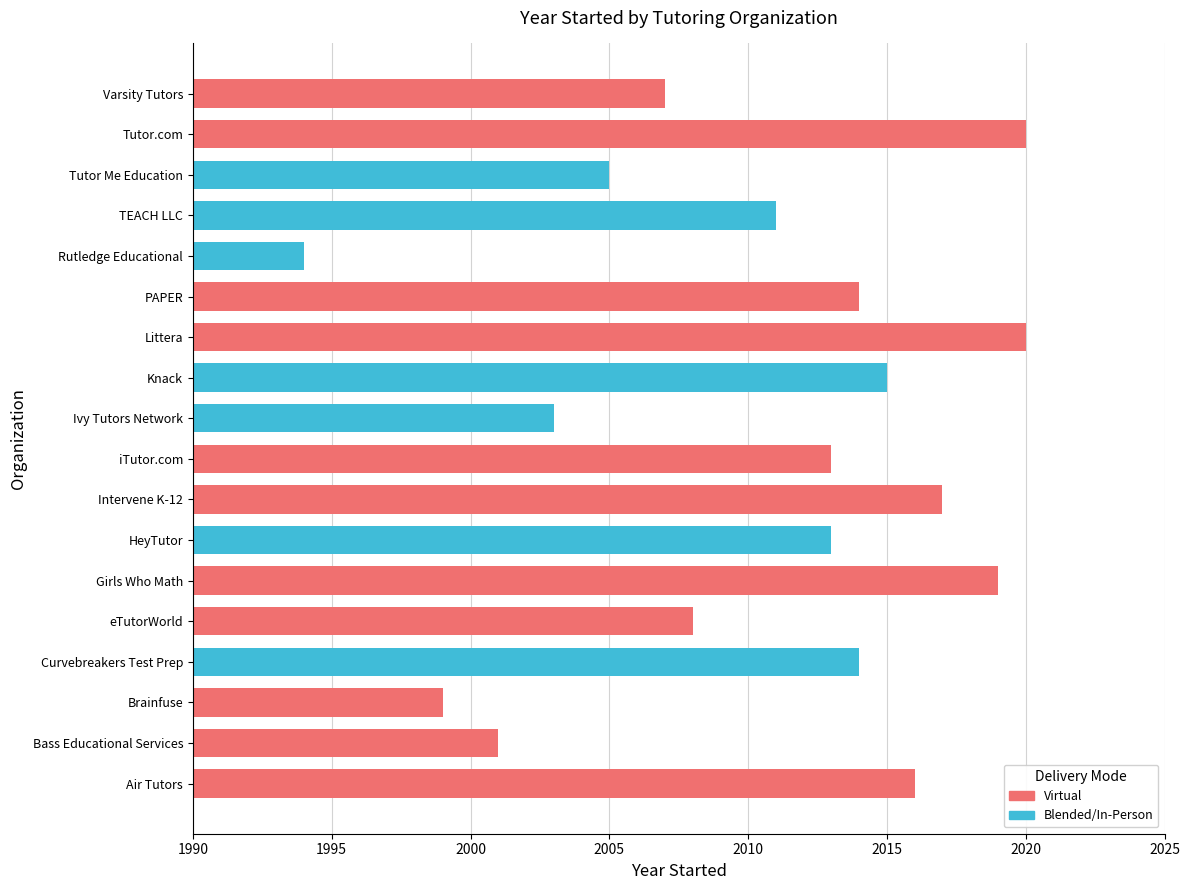

What is the ratio of the value at HeyTutor to the value at iTutor.com?

1.0